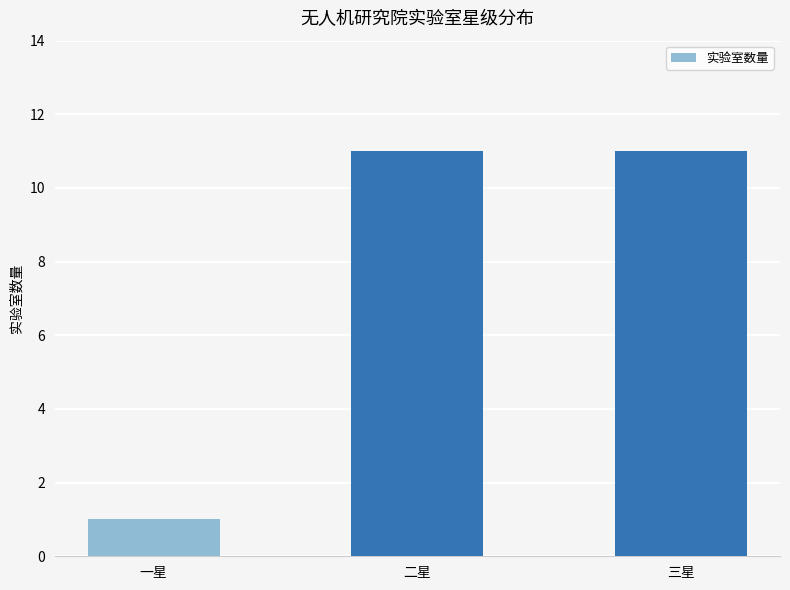

What is the maximum value shown in the chart?

11